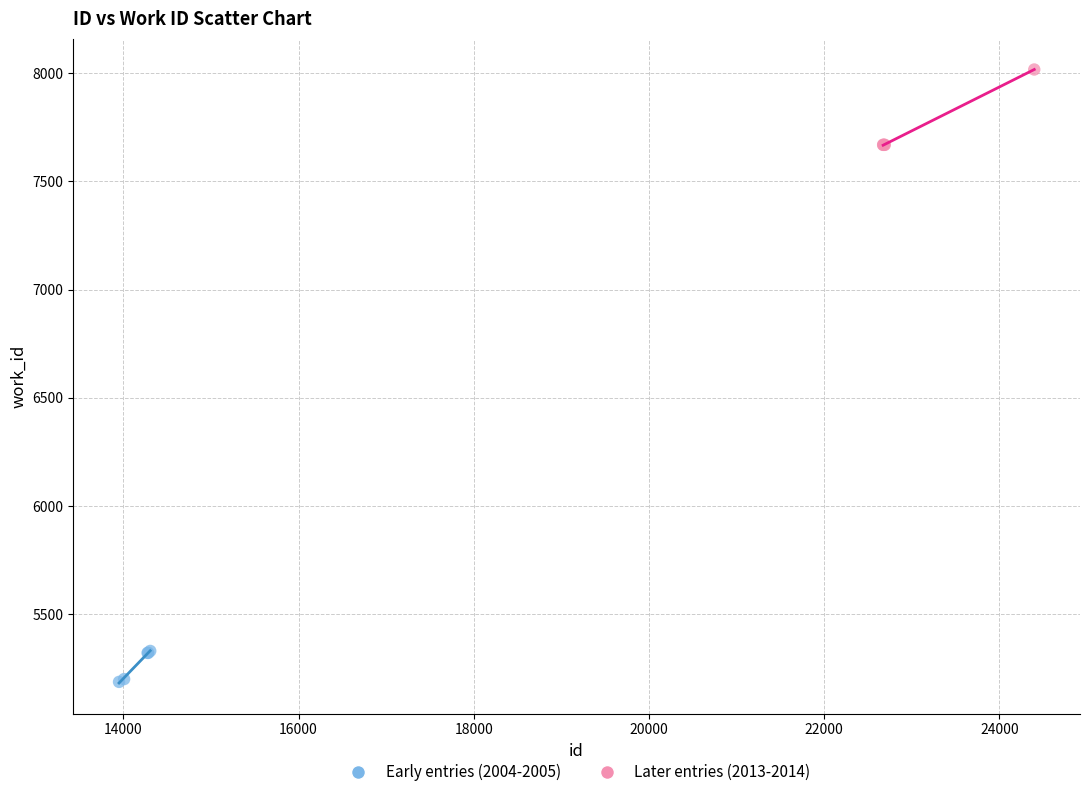

Which series has the largest Y range (max minus min)?

Later entries (2013-2014)